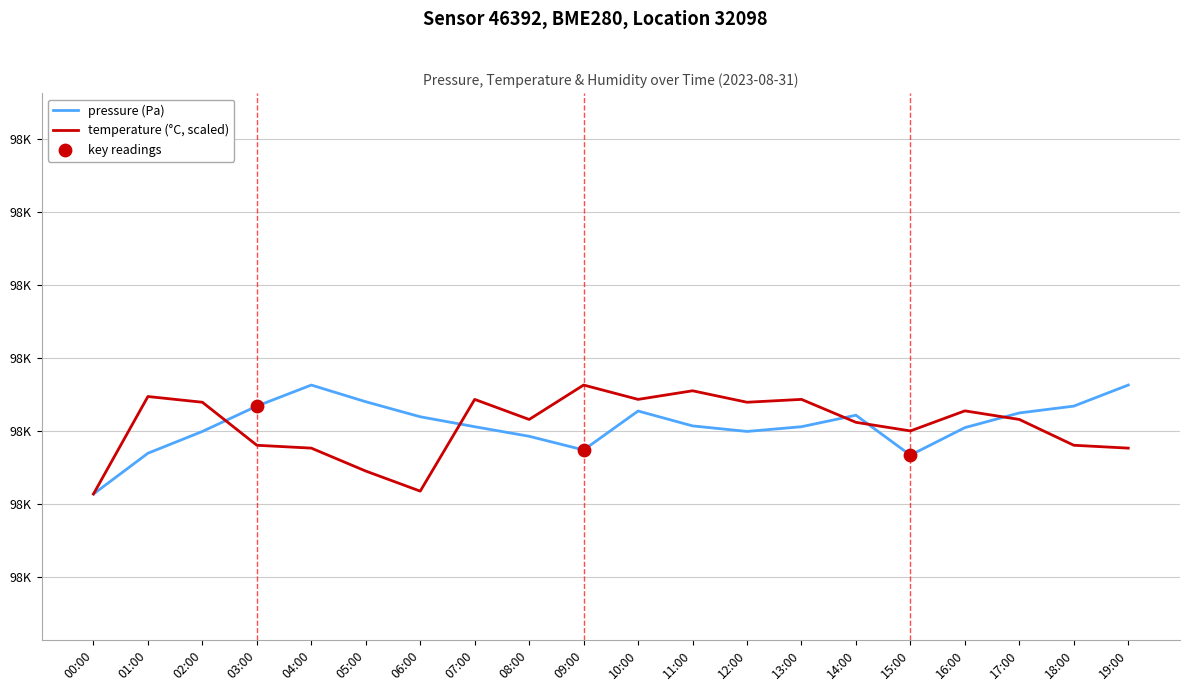

Does the chart have visible grid lines?

Yes